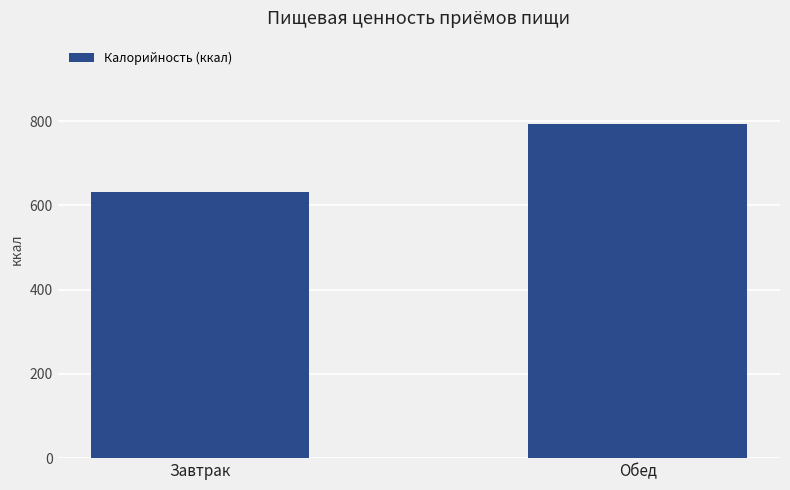

Approximately how many times larger is the value at Обед compared to Завтрак?

1.3